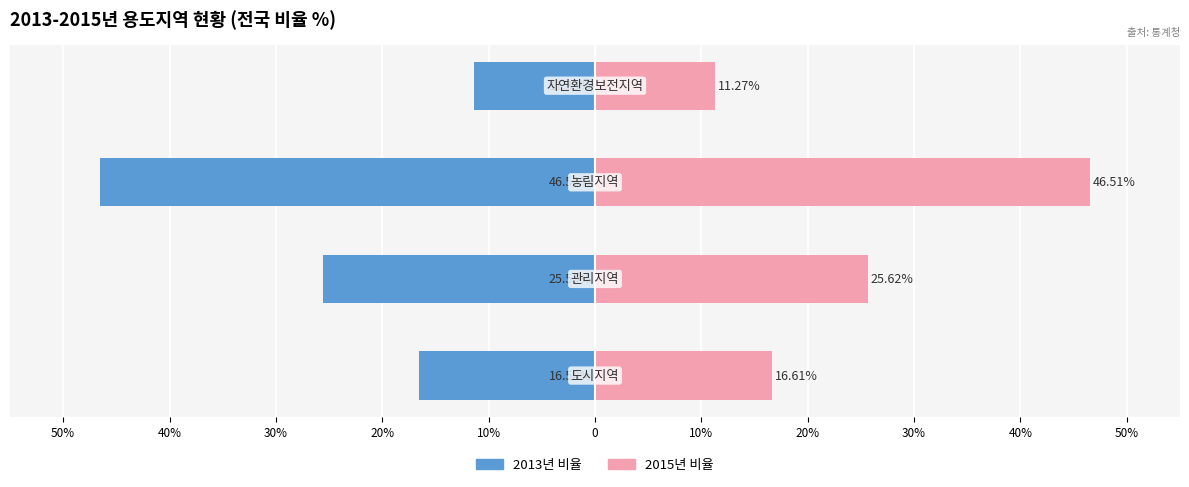

Reading right to left, extract all data points from this chart.

2013년 비율: -11.3	-46.6	-25.5	-16.6
2015년 비율: 11.3	46.5	25.6	16.6